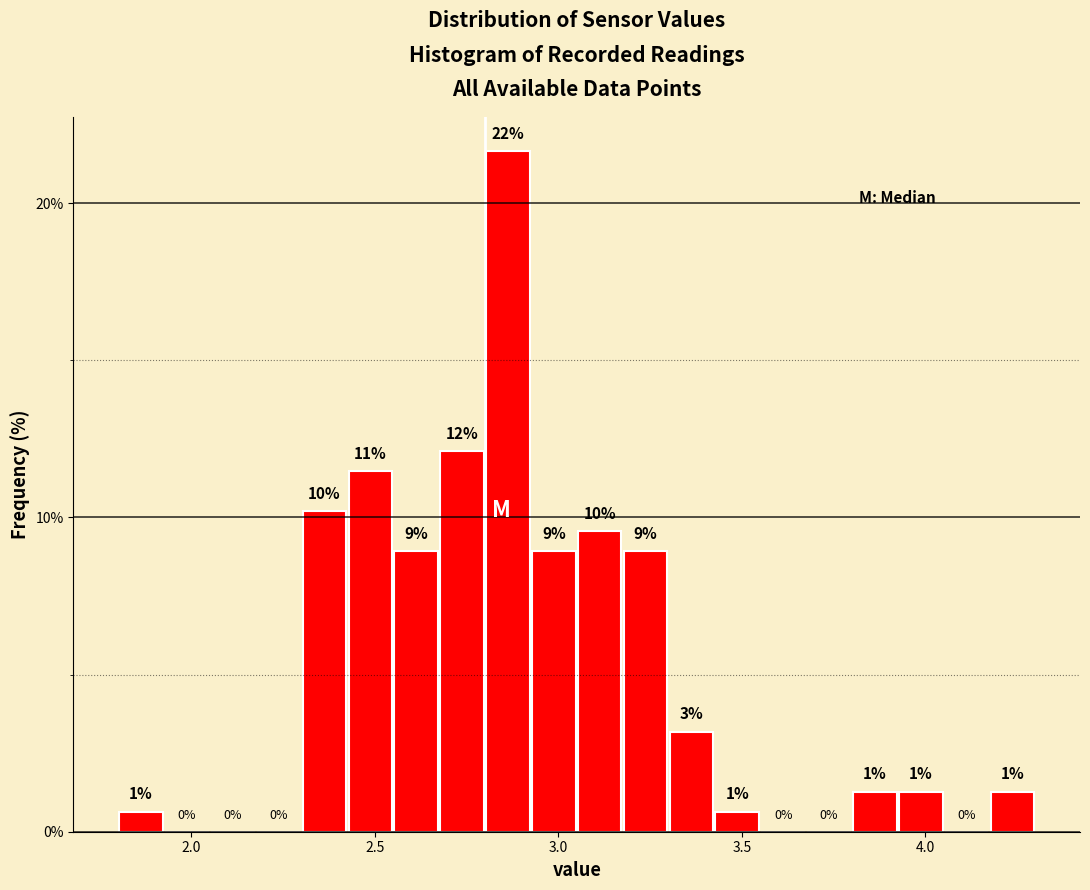

Around what value on the x-axis is the tallest bar? Give the approximate position of its centre, as read against the axis.

2.85